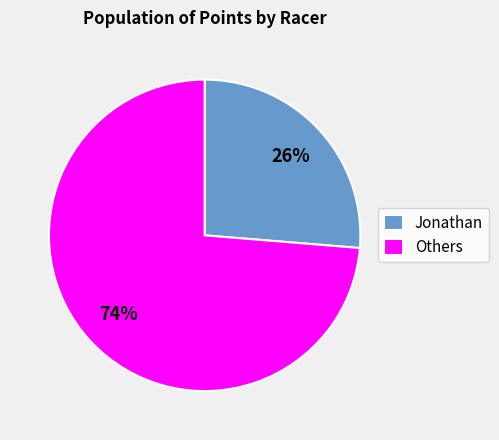

Is there a majority slice in this chart?

Yes